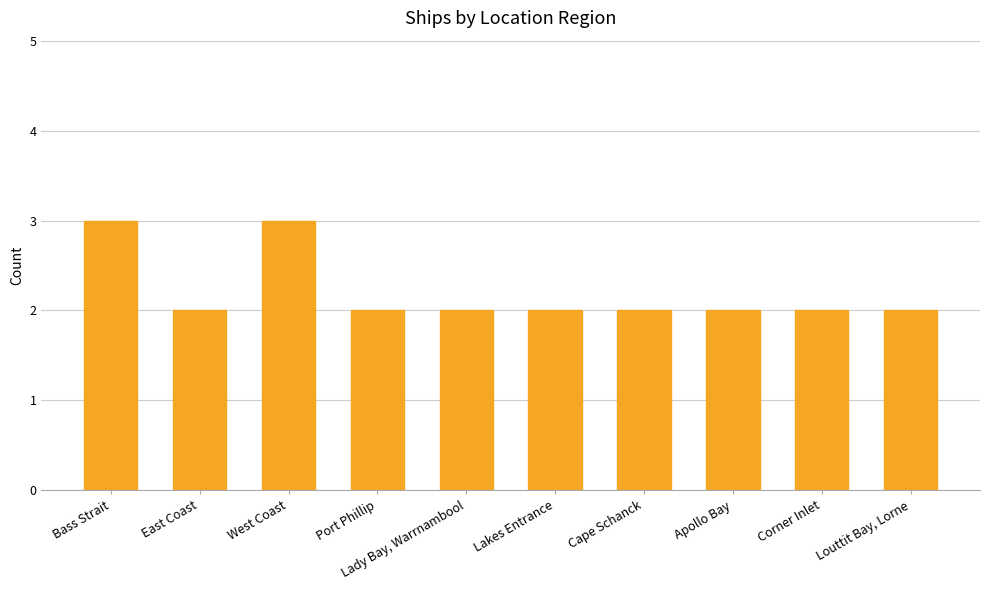

What is the difference between the maximum and minimum values?

1